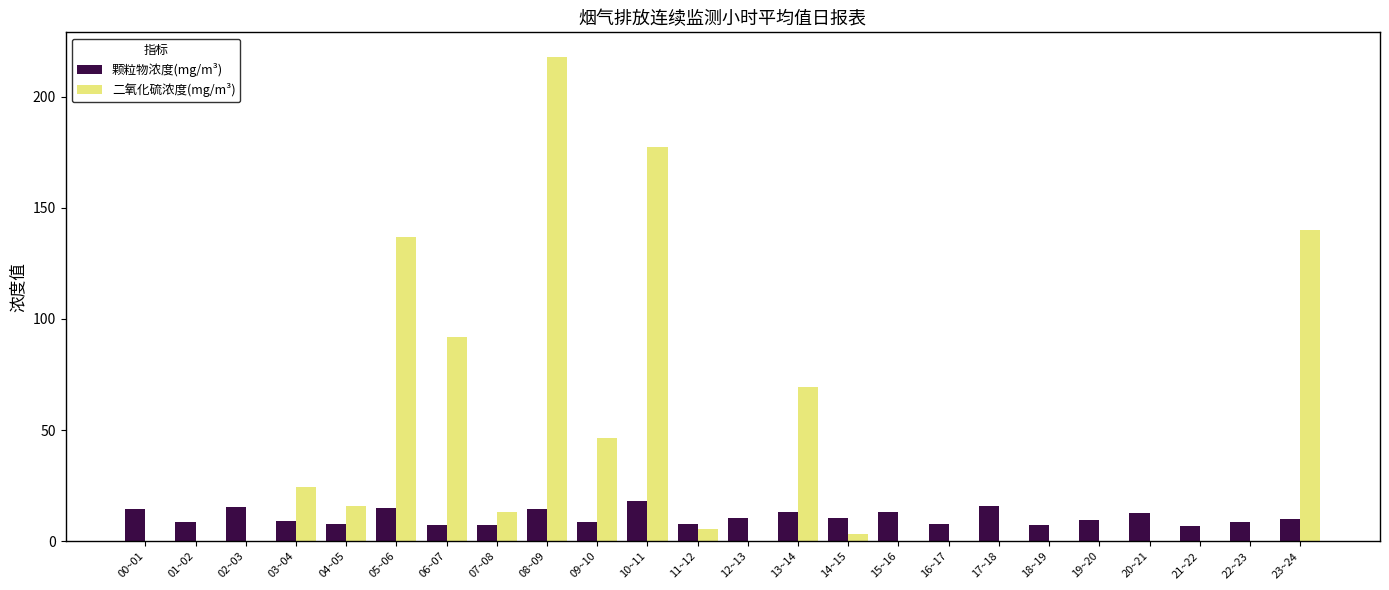

Which series has the largest total across all categories?

二氧化硫浓度(mg/m³)